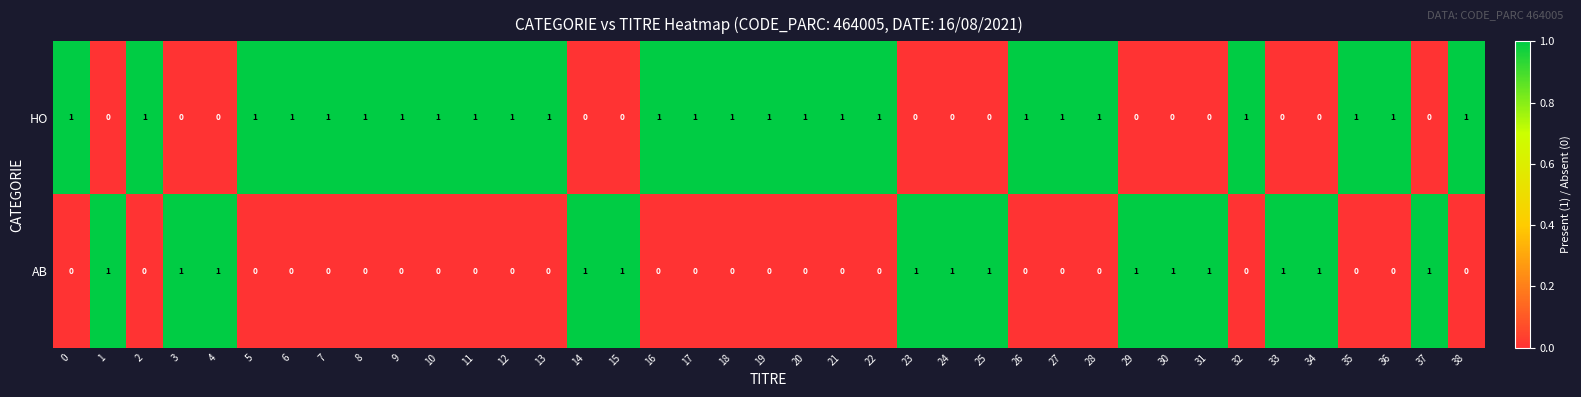

List the series in order of their overall mean, lowest first.

AB, HO